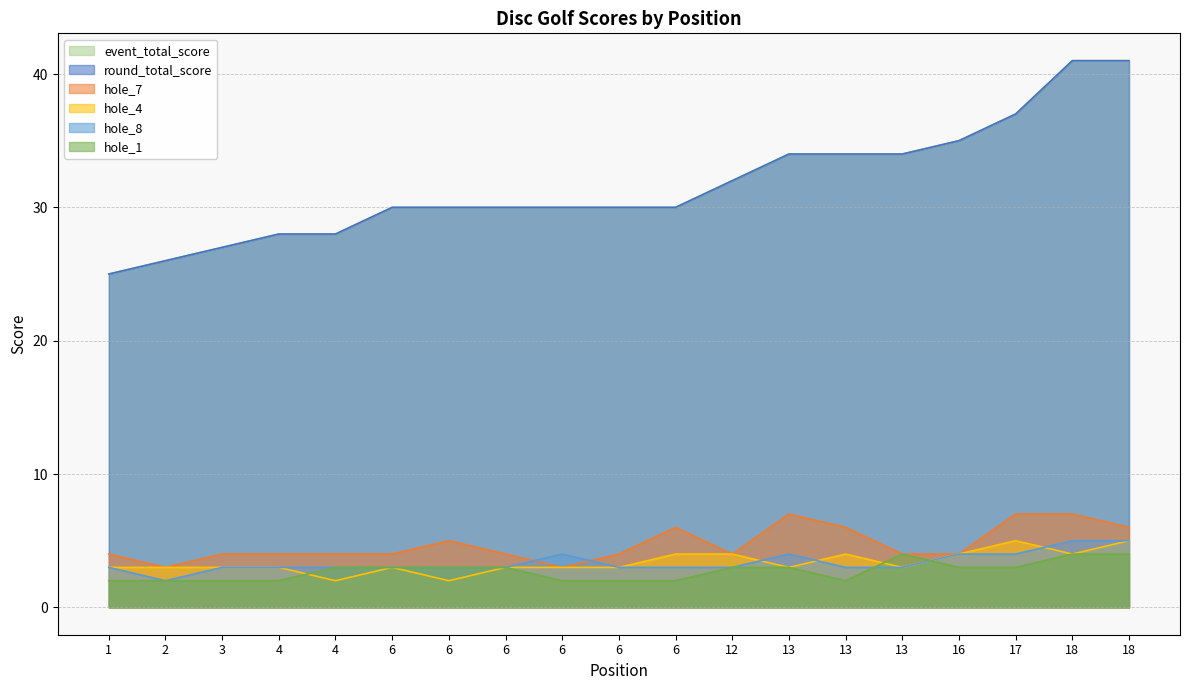

Reading left to right, list all the values displayed in this chart.

event_total_score: 1=25	2=26	3=27	4=28	4=28	6=30	6=30	6=30	6=30	6=30	6=30	12=32	13=34	13=34	13=34	16=35	17=37	18=41	18=41
round_total_score: 1=25	2=26	3=27	4=28	4=28	6=30	6=30	6=30	6=30	6=30	6=30	12=32	13=34	13=34	13=34	16=35	17=37	18=41	18=41
hole_7: 1=4	2=3	3=4	4=4	4=4	6=4	6=5	6=4	6=3	6=4	6=6	12=4	13=7	13=6	13=4	16=4	17=7	18=7	18=6
hole_4: 1=3	2=3	3=3	4=3	4=2	6=3	6=2	6=3	6=3	6=3	6=4	12=4	13=3	13=4	13=3	16=4	17=5	18=4	18=5
hole_8: 1=3	2=2	3=3	4=3	4=3	6=3	6=3	6=3	6=4	6=3	6=3	12=3	13=4	13=3	13=3	16=4	17=4	18=5	18=5
hole_1: 1=2	2=2	3=2	4=2	4=3	6=3	6=3	6=3	6=2	6=2	6=2	12=3	13=3	13=2	13=4	16=3	17=3	18=4	18=4